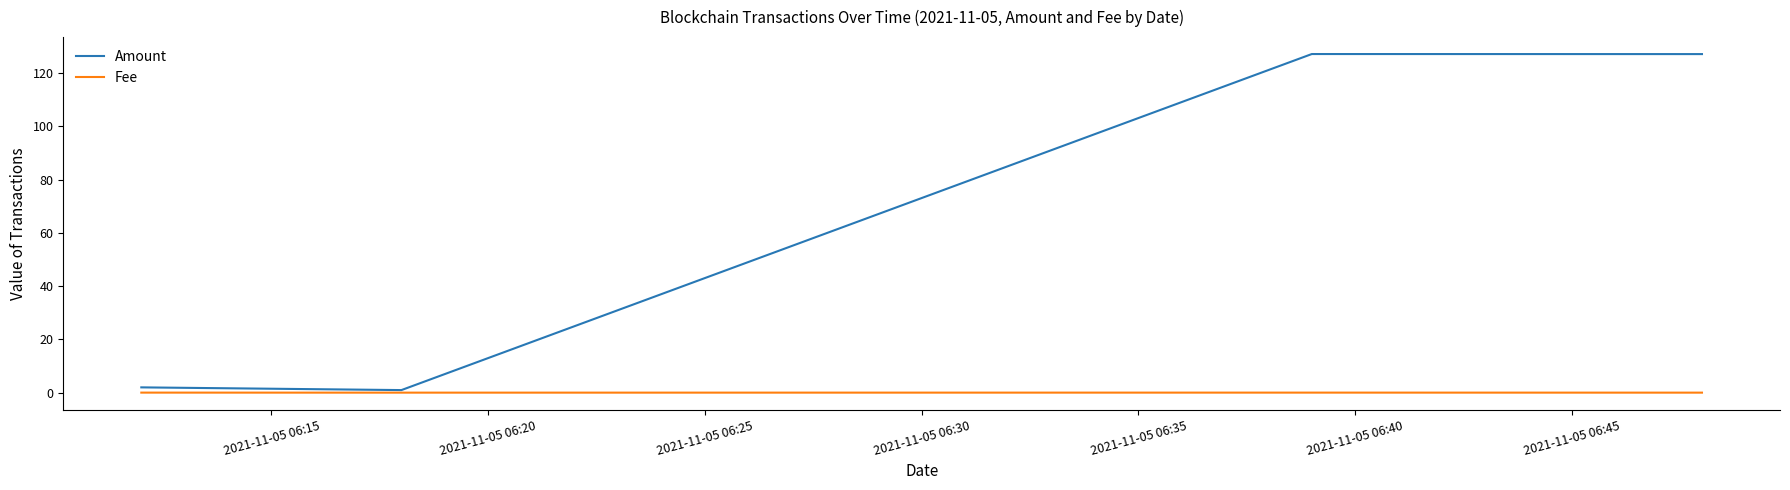

Rank the series by their maximum value, from highest to lowest.

Amount, Fee